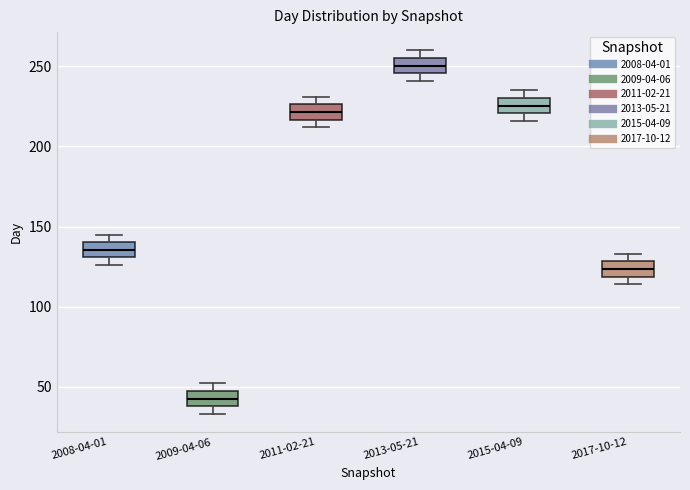

Reading left to right, transcribe this box plot: for each box, give where its median line is, the range the box spans, and where its two whiskers end, as read against the y-axis. The values are not printed on the chart, so give them approximately, as read against the axis.

2008-04-01: median 135, box 130 to 140, whiskers 125 to 145
2009-04-06: median 45 (inside the box), box 40 to 45, whiskers 35 to 50
2011-02-21: median 220, box 215 to 225, whiskers 210 to 230
2013-05-21: median 250, box 245 to 255, whiskers 240 to 260
2015-04-09: median 225, box 220 to 230, whiskers 215 to 235
2017-10-12: median 125, box 120 to 130, whiskers 115 to 135